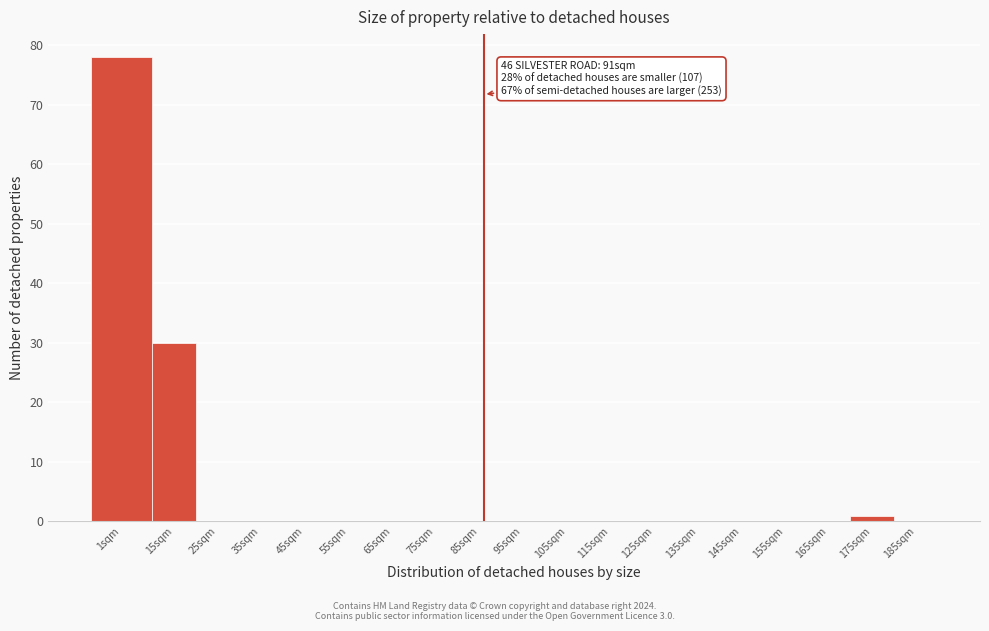

Reading right to left, extract all data points from this chart.

185sqm=0	175sqm=1	165sqm=0	155sqm=0	145sqm=0	135sqm=0	125sqm=0	115sqm=0	105sqm=0	95sqm=0	85sqm=0	75sqm=0	65sqm=0	55sqm=0	45sqm=0	35sqm=0	25sqm=0	15sqm=30	1sqm=78